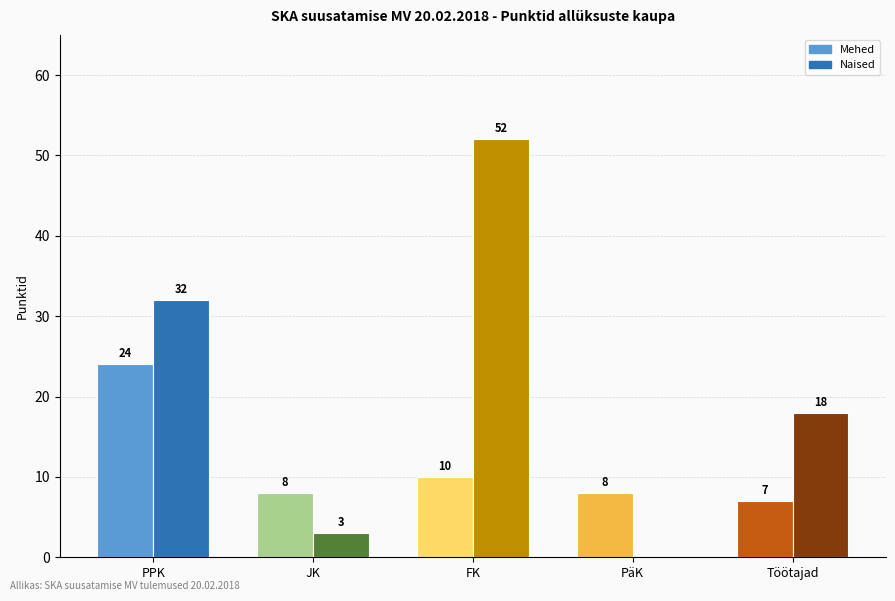

How many groups of bars are there?

5